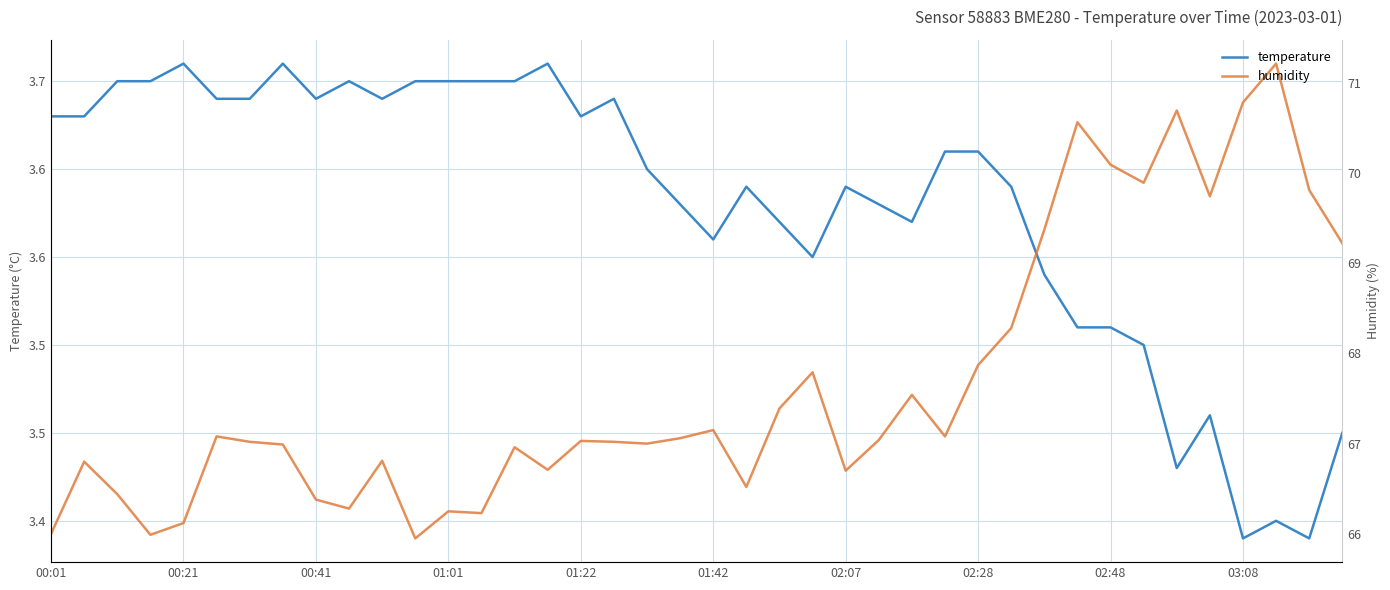

Which series has the widest spread of values?

humidity